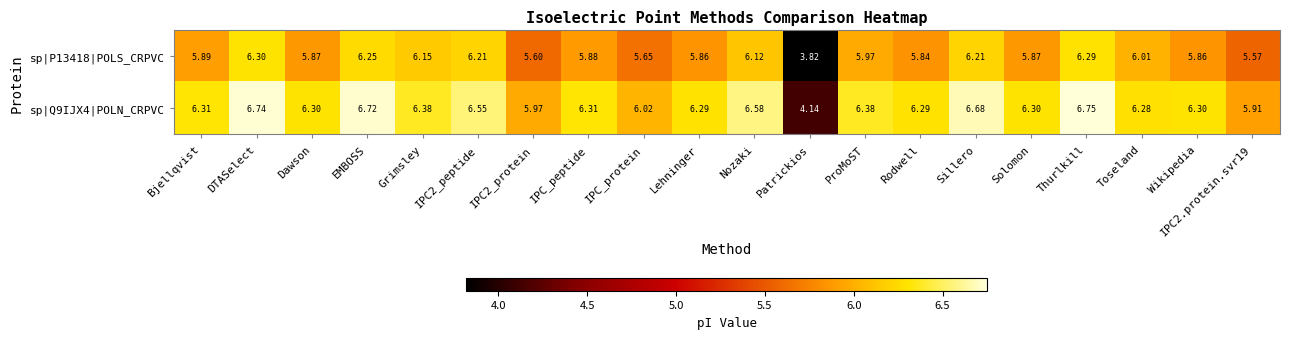

Is the value of sp|P13418|POLS_CRPVC at IPC2_peptide greater than the value of sp|Q9IJX4|POLN_CRPVC at Sillero?

No